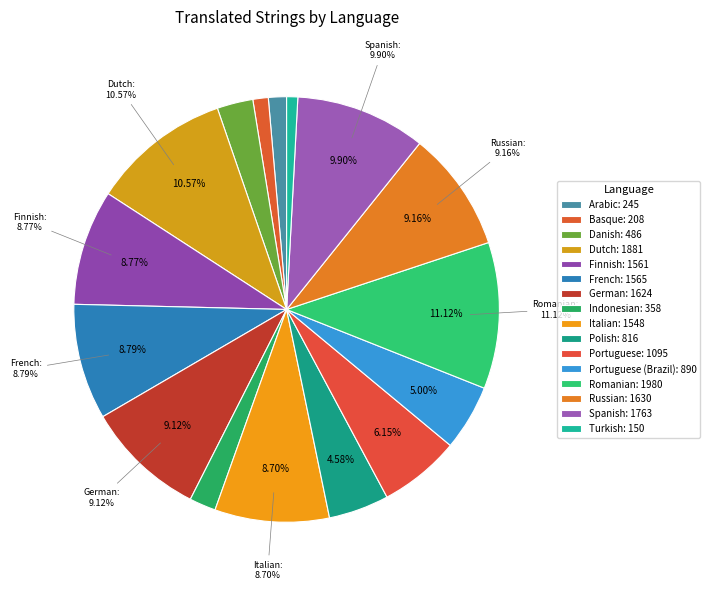

What percentage is the Portuguese slice, to the nearest percent?

6%